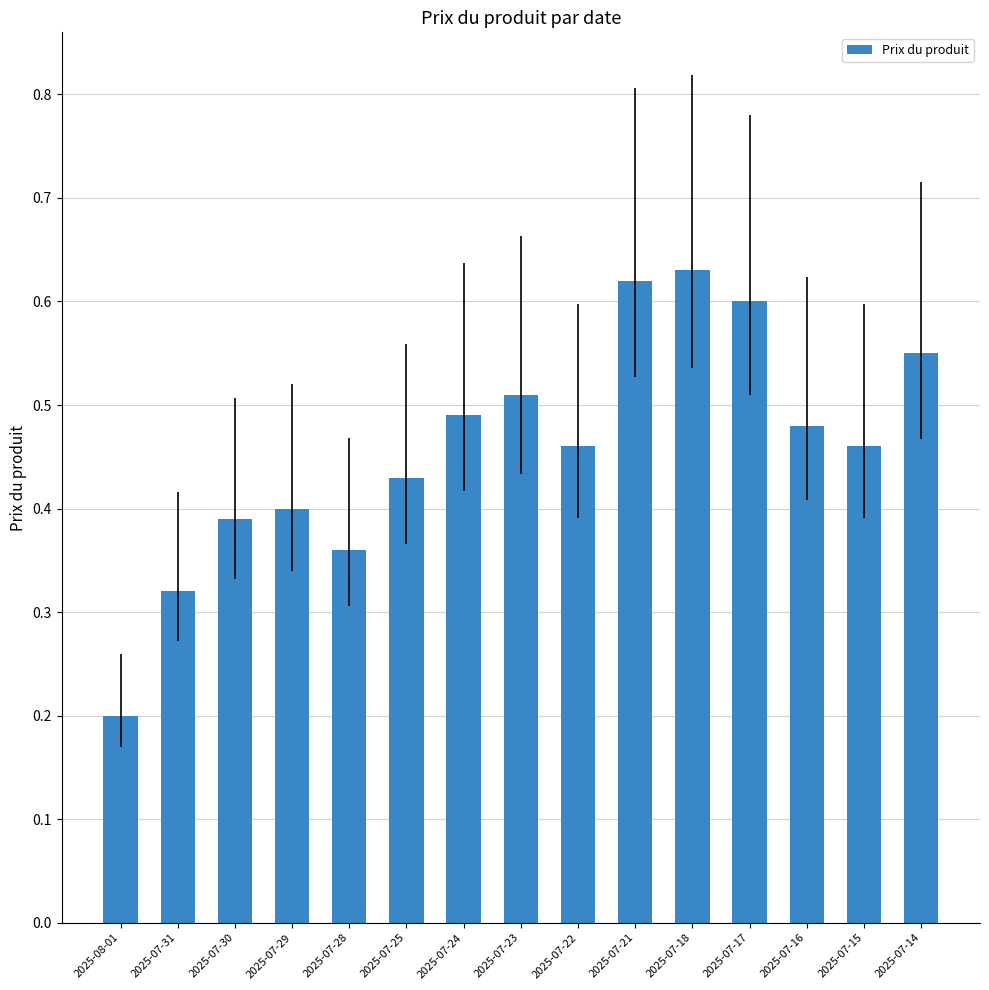

Is it true that the value at 2025-07-28 is 0.4?

True